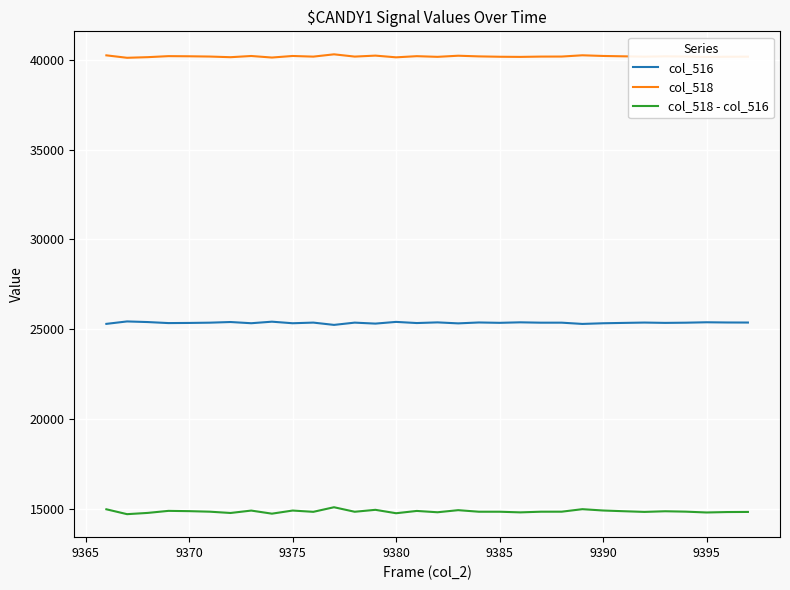

Which series has the largest total across all categories?

col_518